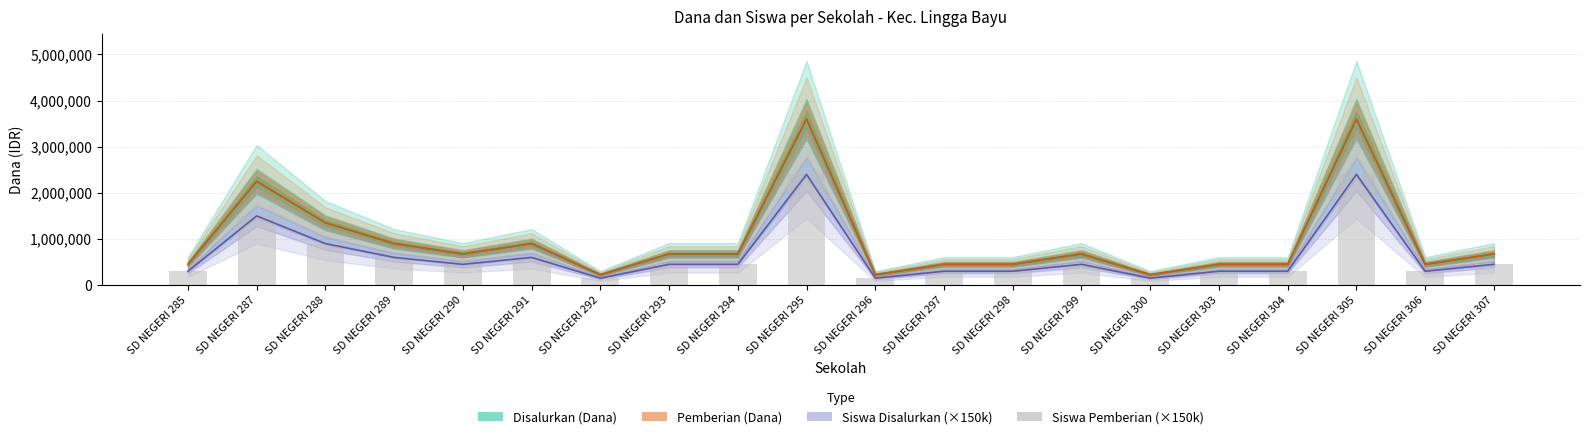

What is the minimum value shown in the chart?

150000